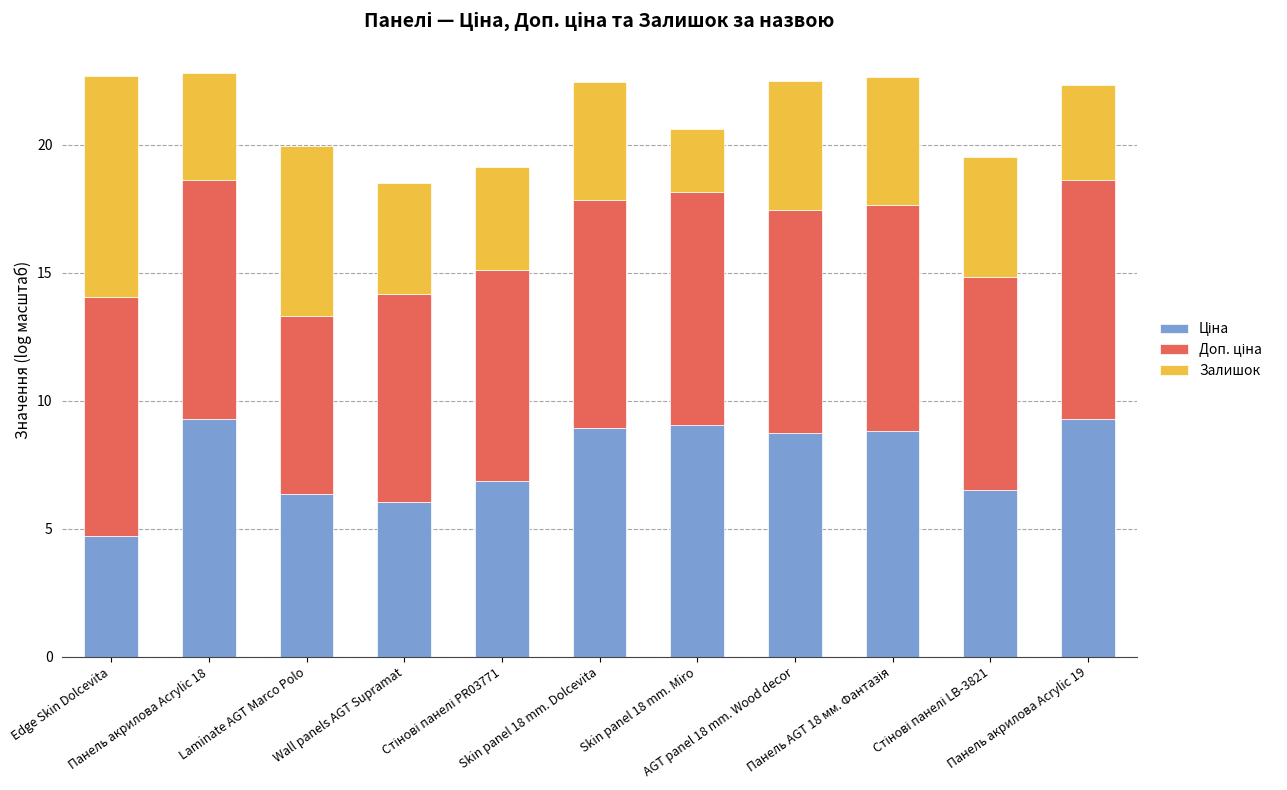

Rank the series at Skin panel 18 mm. Dolcevita from highest to lowest value.

Ціна, Доп. ціна, Залишок